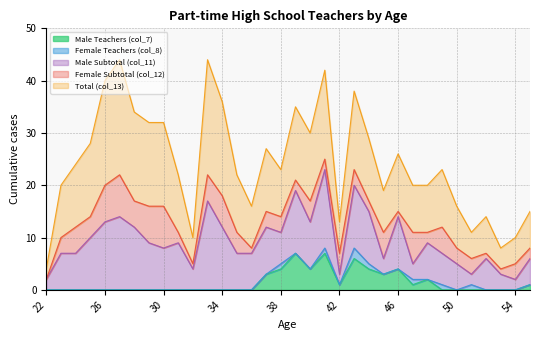

How many values in the Male Subtotal (col_11) series exceed 7?

16